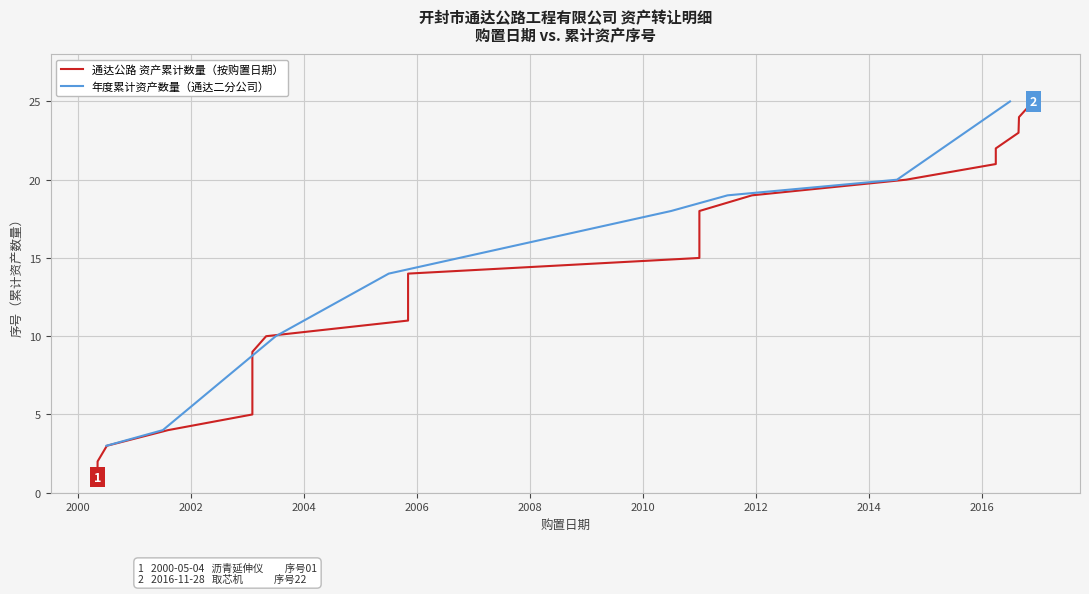

What is the ratio of the value at 2003-01-31 to the value at 2005-11-03?

0.6